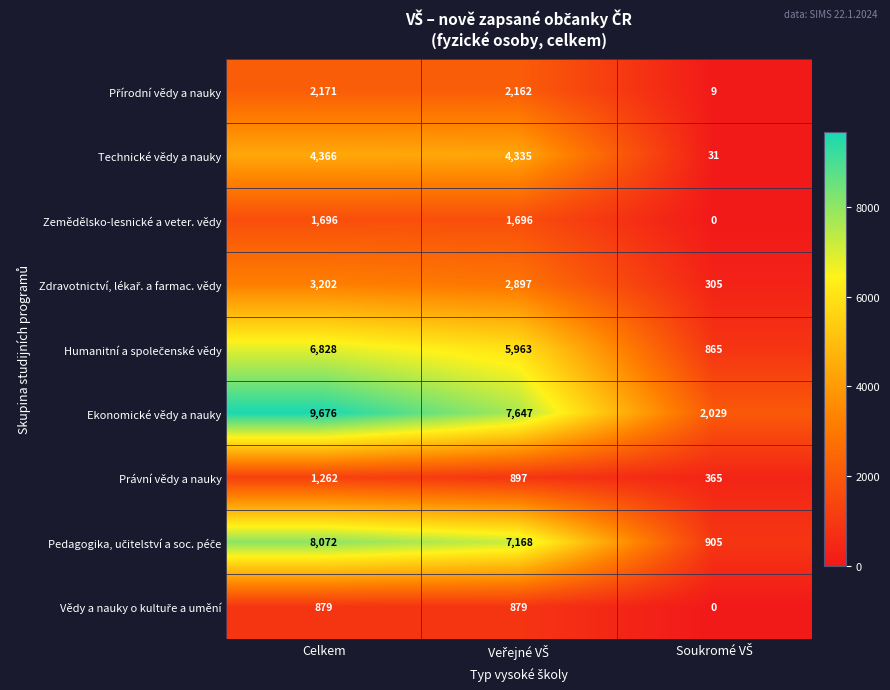

How many distinct data groups are displayed?

9